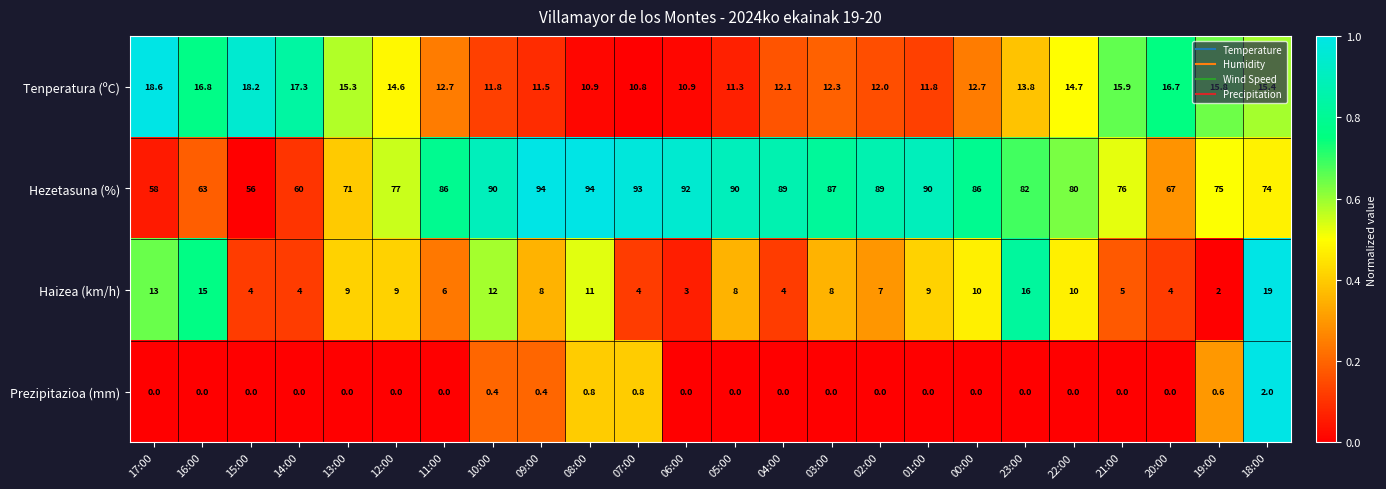

What is the total value across all series at 01:00?

110.8